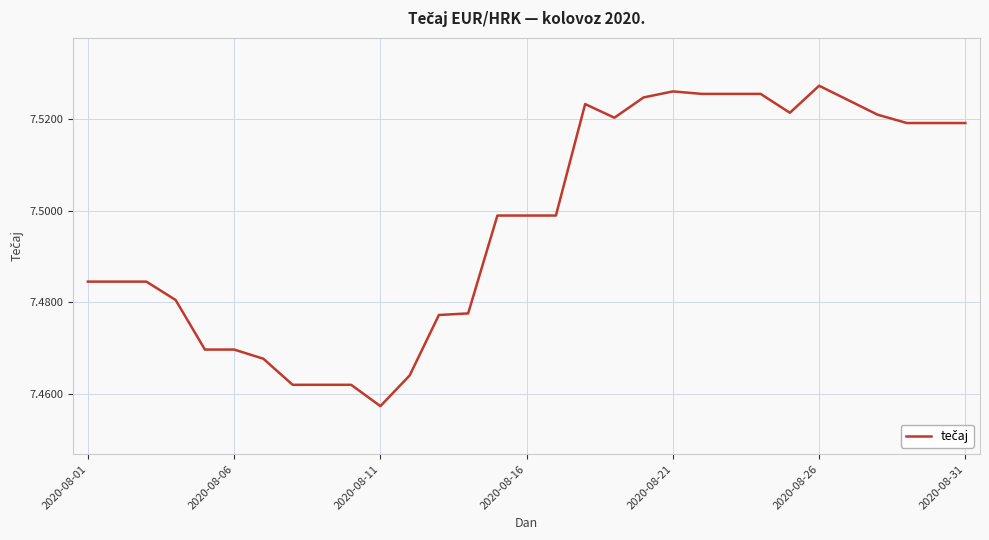

At which label is the value closest to 7?

2020-08-11